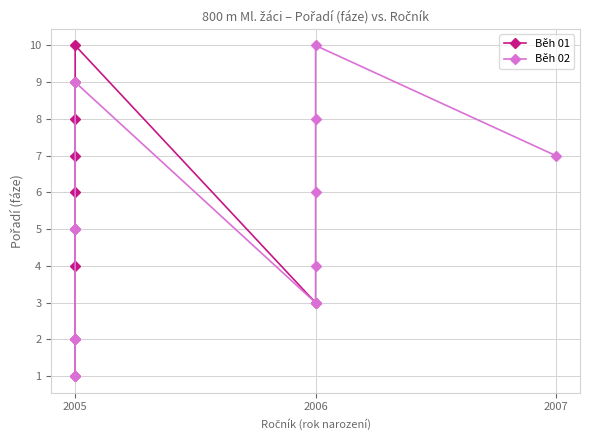

In Běh 02, how many points are lower than both neighbors (excluding endpoints)?

1